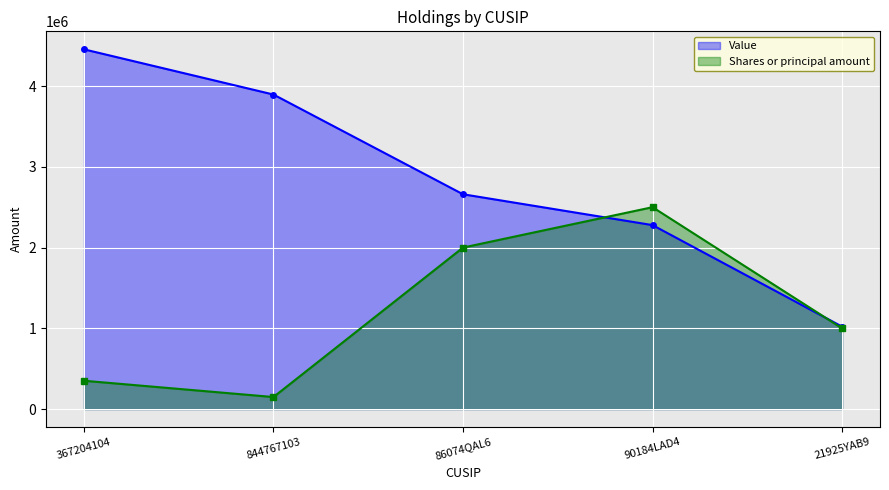

What is the average value of the Shares or principal amount series?

1199939